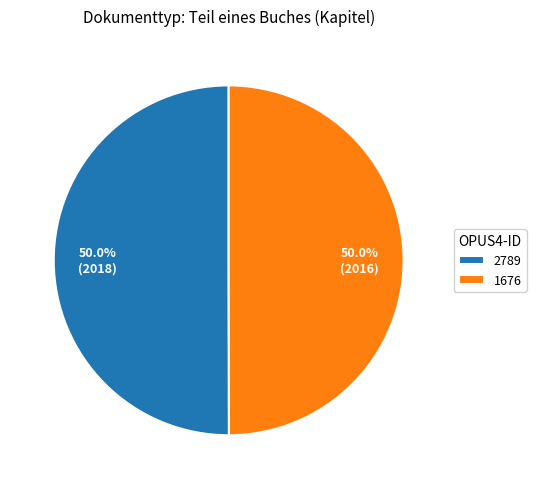

What is the ratio of the value at 1676 to the value at 2789?

1.0